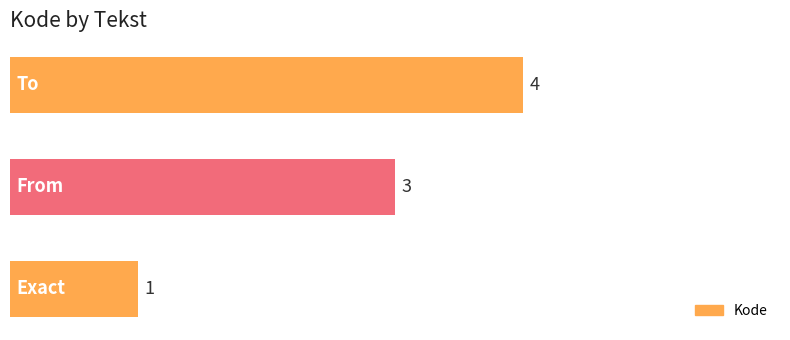

What is the sum of all values?

8